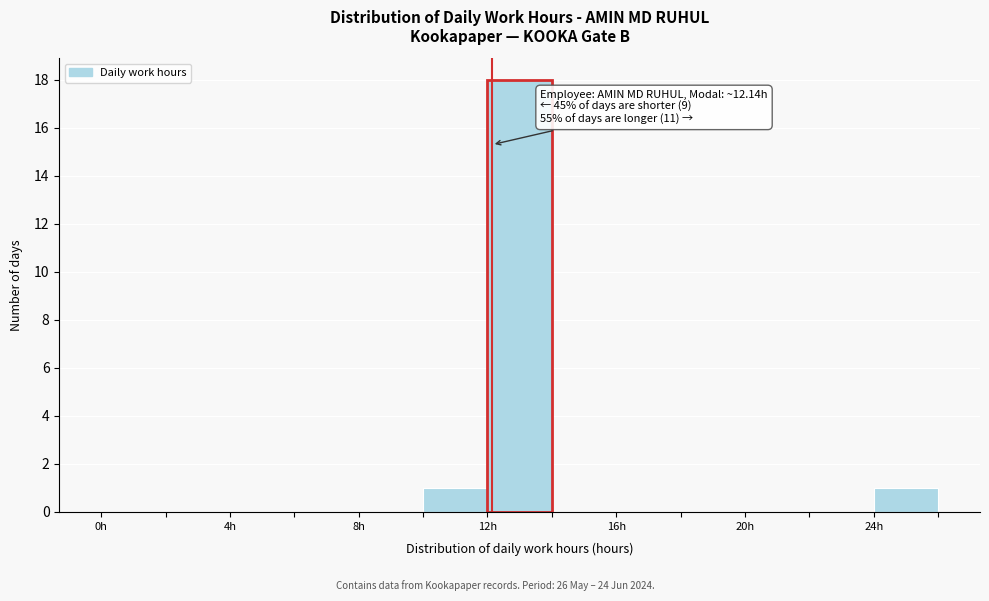

Which range on the x-axis has the tallest bar?

12 to 14